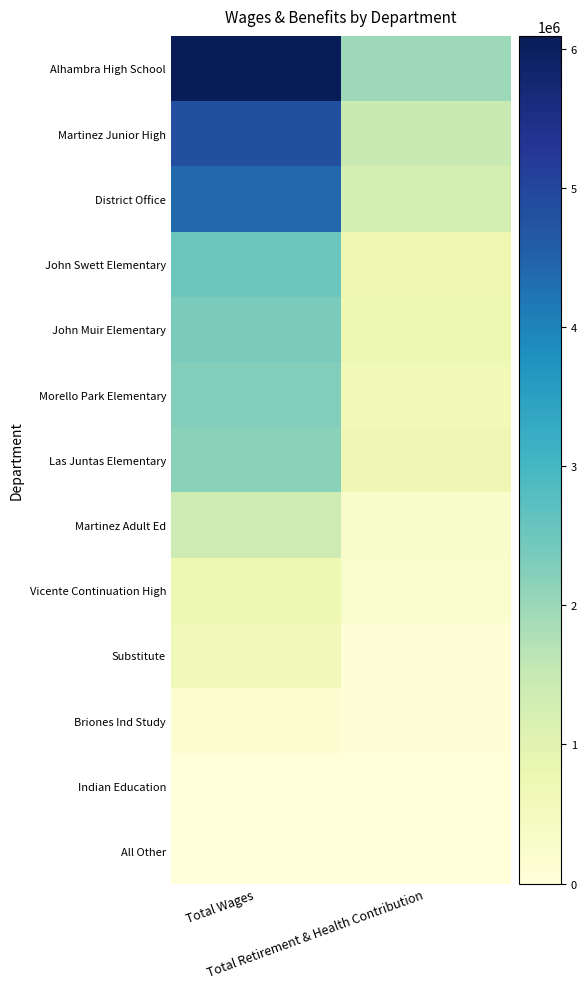

Reading left to right, extract all data points from this chart.

Alhambra High School: Total Wages=6090990	Total Retirement & Health Contribution=1972731
Martinez Junior High: Total Wages=4812811	Total Retirement & Health Contribution=1464860
District Office: Total Wages=4403749	Total Retirement & Health Contribution=1242975
John Swett Elementary: Total Wages=2500038	Total Retirement & Health Contribution=736898
John Muir Elementary: Total Wages=2335338	Total Retirement & Health Contribution=750188
Morello Park Elementary: Total Wages=2242922	Total Retirement & Health Contribution=641465
Las Juntas Elementary: Total Wages=2178680	Total Retirement & Health Contribution=695933
Martinez Adult Ed: Total Wages=1389053	Total Retirement & Health Contribution=271647
Vicente Continuation High: Total Wages=750459	Total Retirement & Health Contribution=220665
Substitute: Total Wages=600119	Total Retirement & Health Contribution=59782
Briones Ind Study: Total Wages=178557	Total Retirement & Health Contribution=61321
Indian Education: Total Wages=21125	Total Retirement & Health Contribution=1454
All Other: Total Wages=0	Total Retirement & Health Contribution=18579